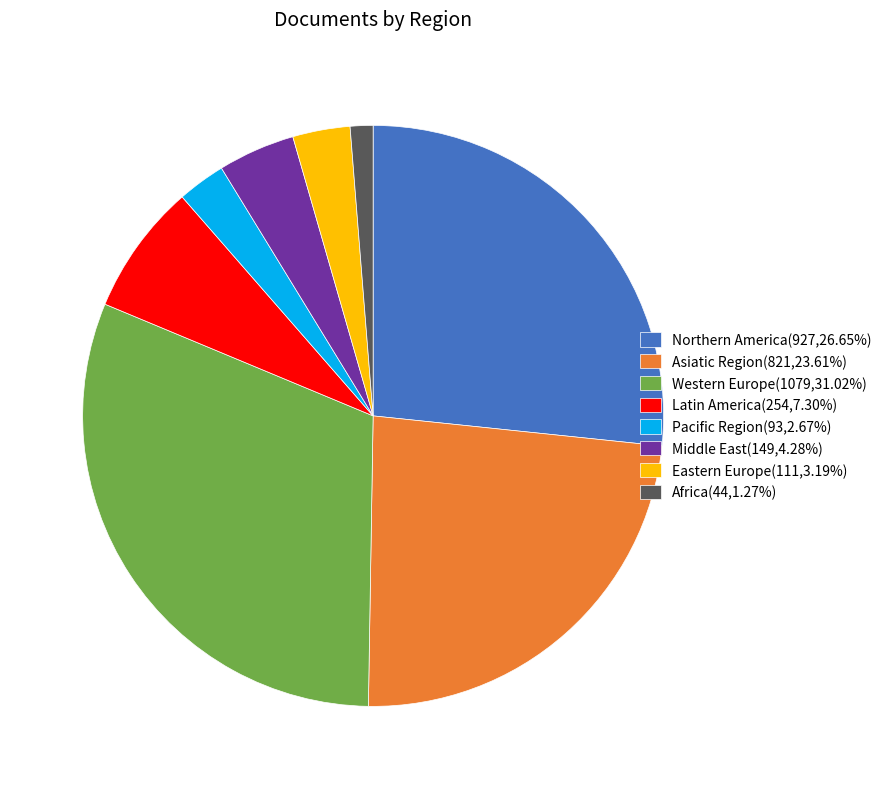

What is the largest slice in the pie chart?

Western Europe